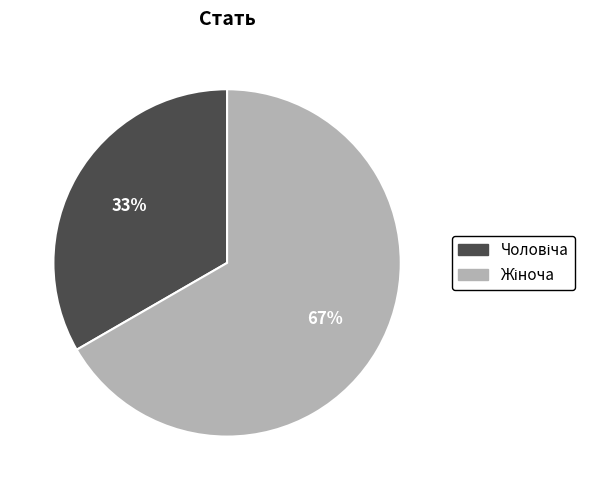

Does any single category account for the majority?

Yes